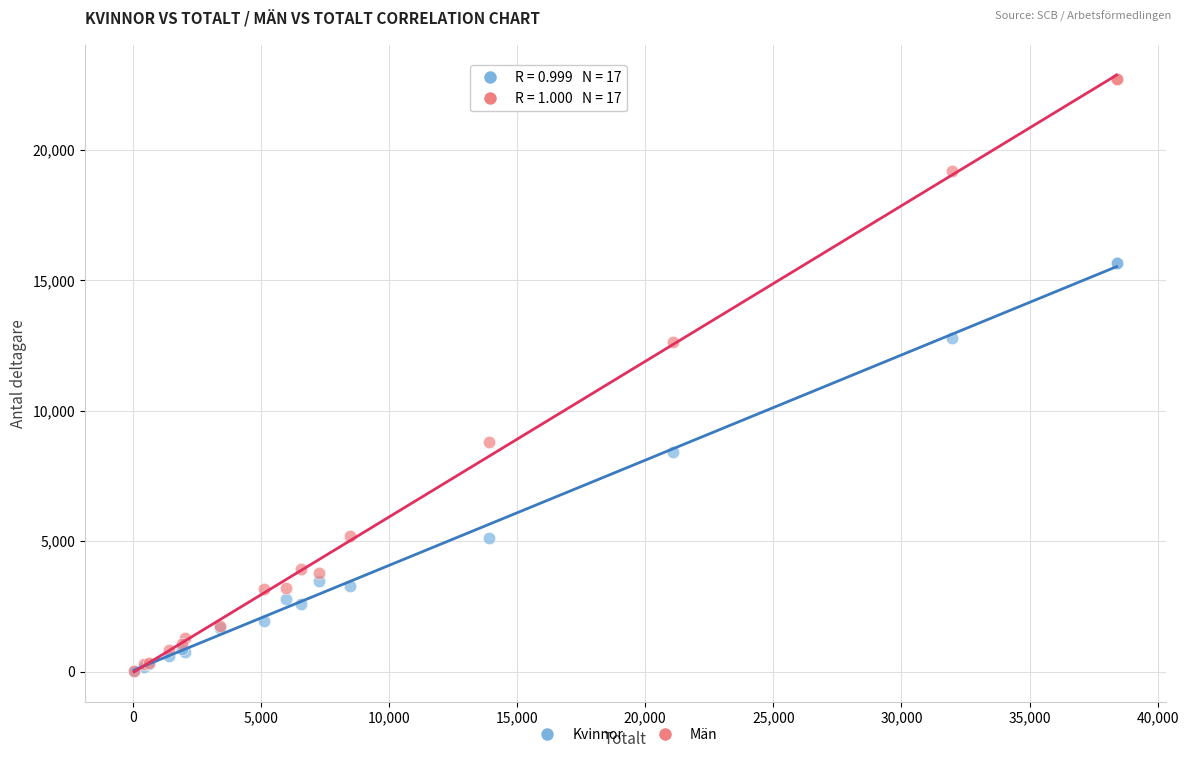

In the Kvinnor series, what Y value is closest to 7845?

8430